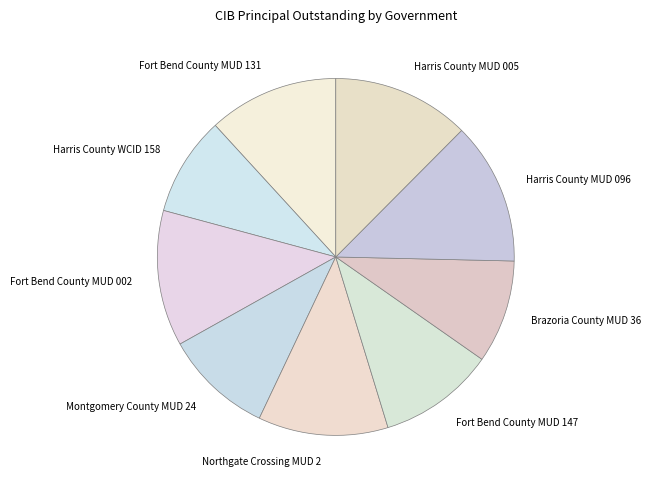

Does Fort Bend County MUD 147 represent more than half of the total?

No